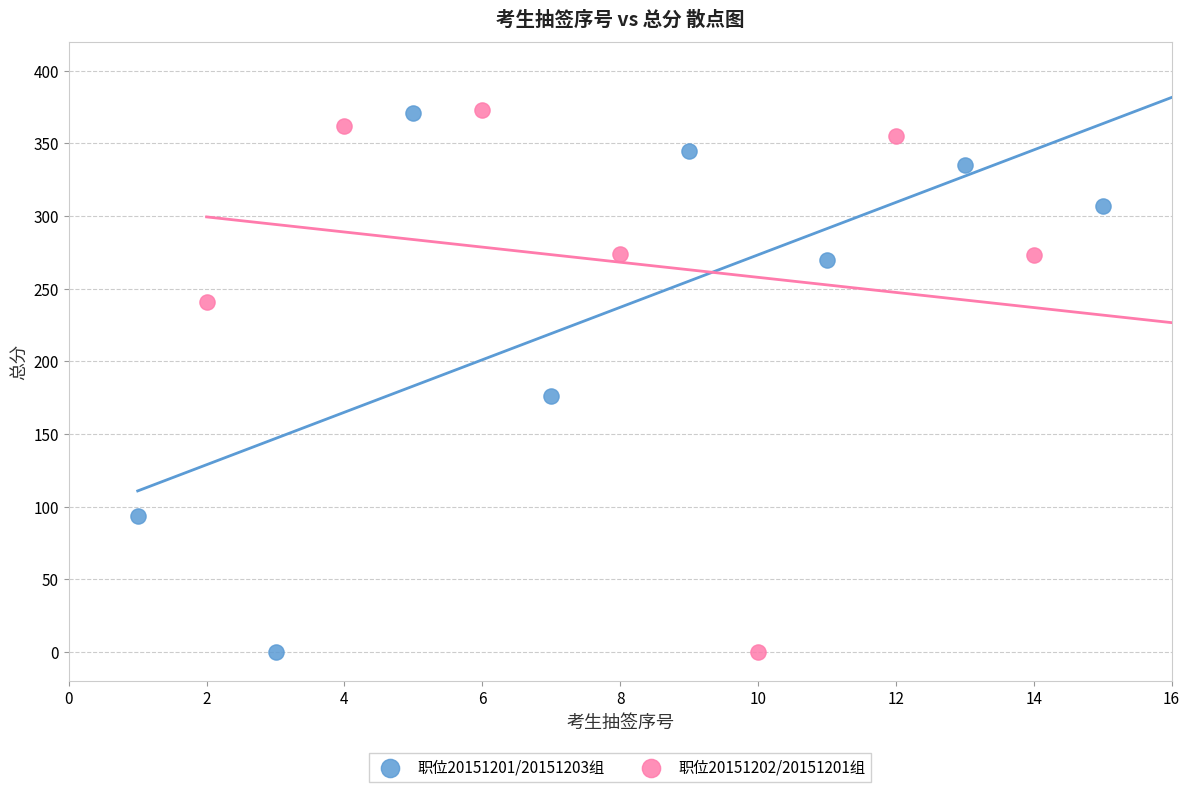

What are all the series names shown in the legend?

职位20151201/20151203组, 职位20151202/20151201组